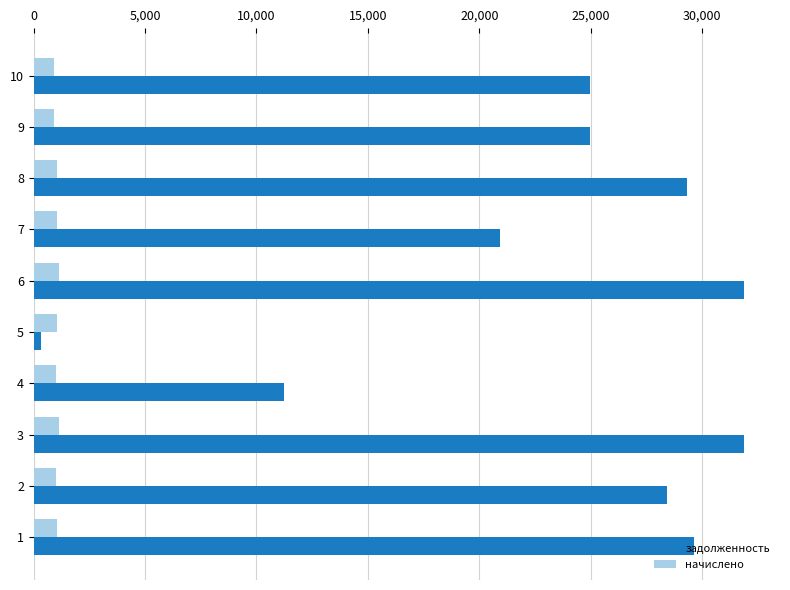

List the series in order of their overall mean, highest first.

задолженность, начислено